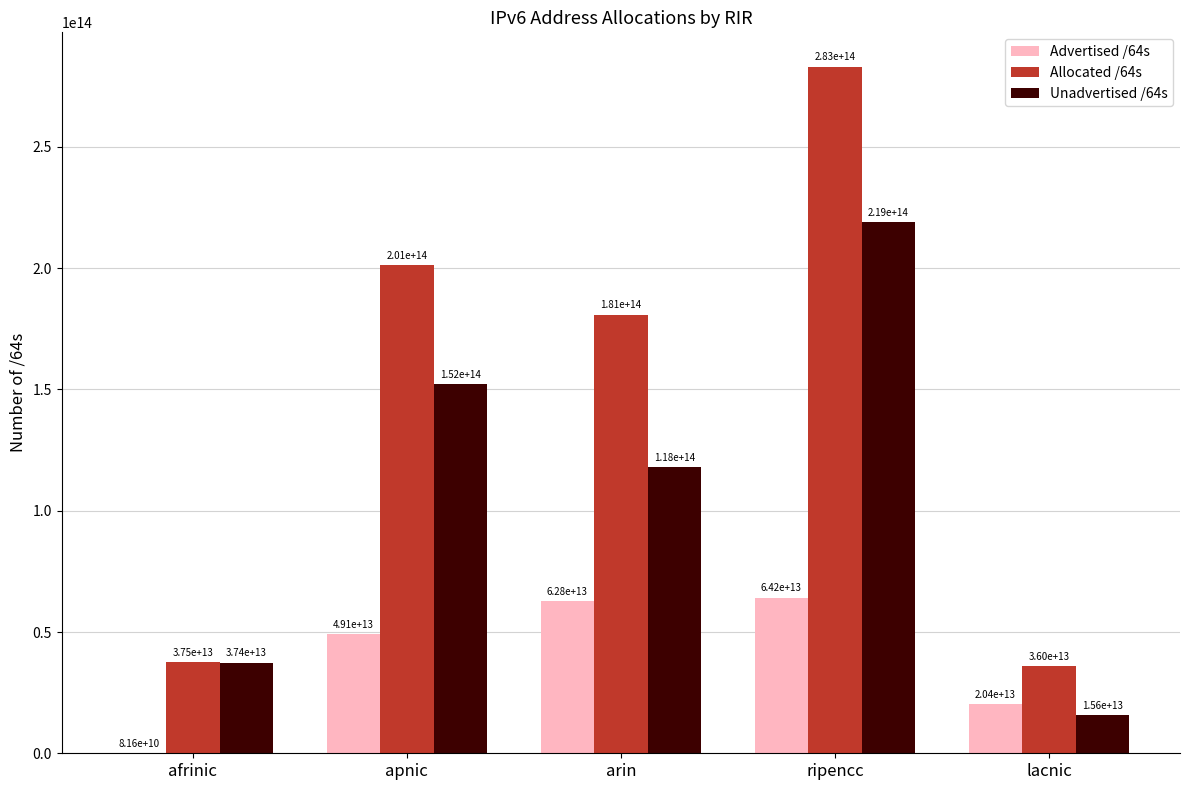

Where is Advertised /64s nearest to the value 32127162023936?

lacnic